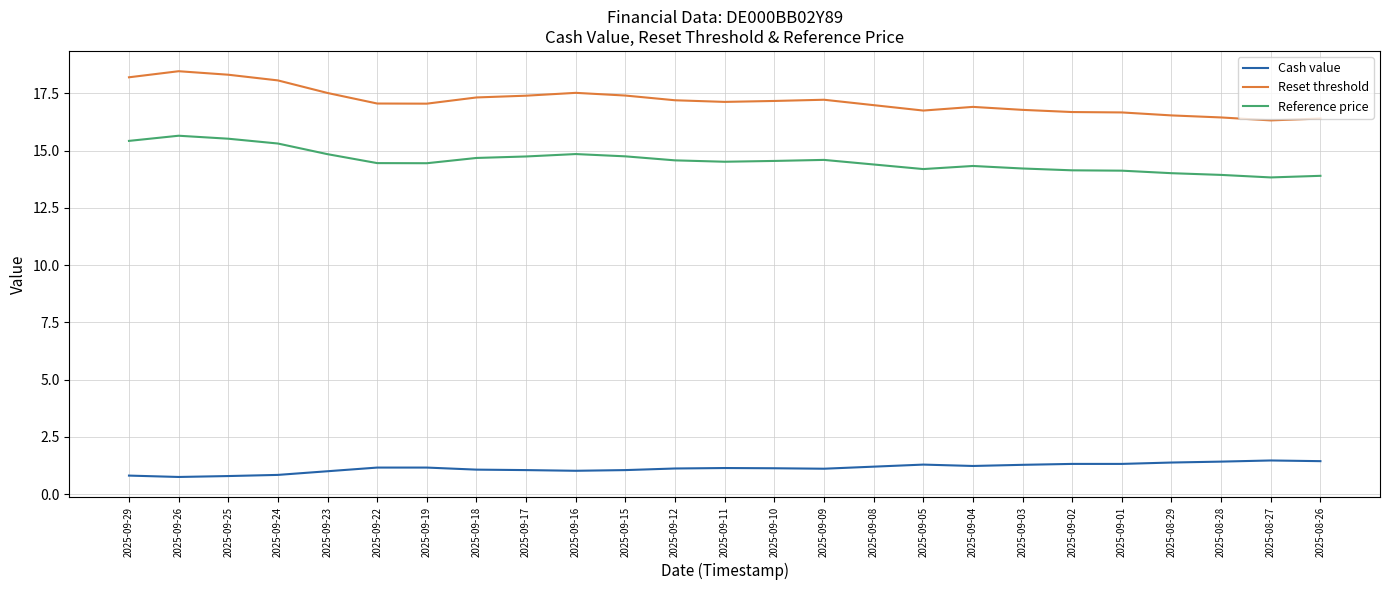

True or false: Reset threshold has a value of 6.3 at 2025-09-05.

False